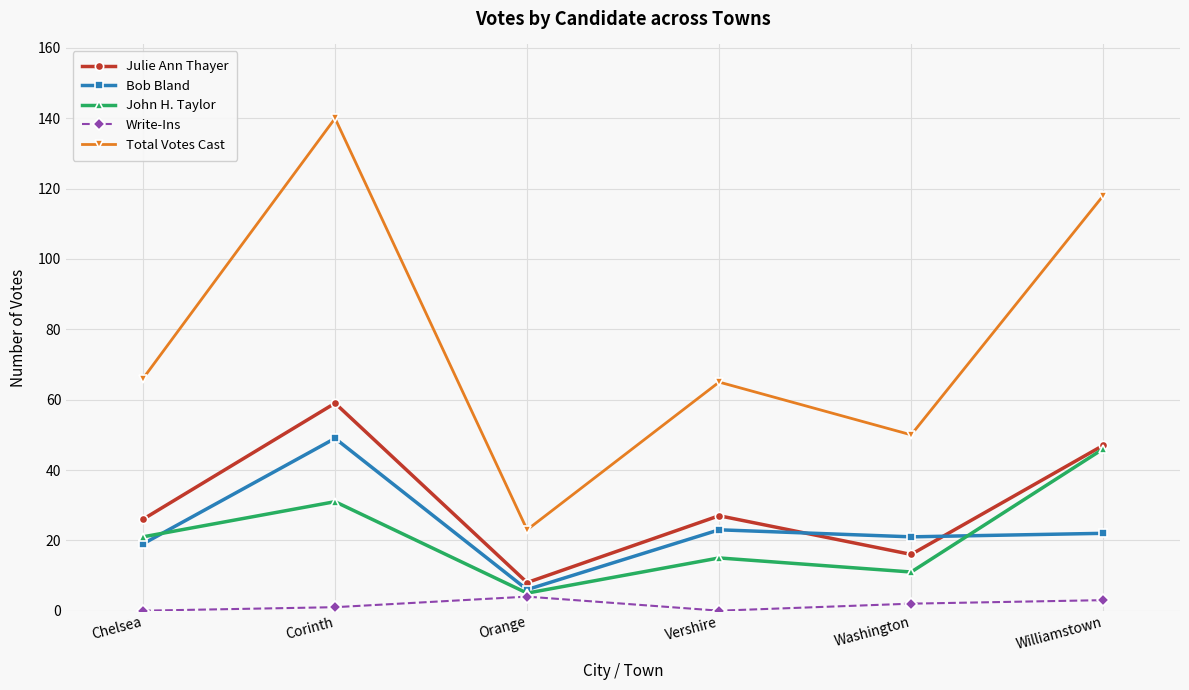

What is the sum of the Bob Bland values at Washington and Orange?

27